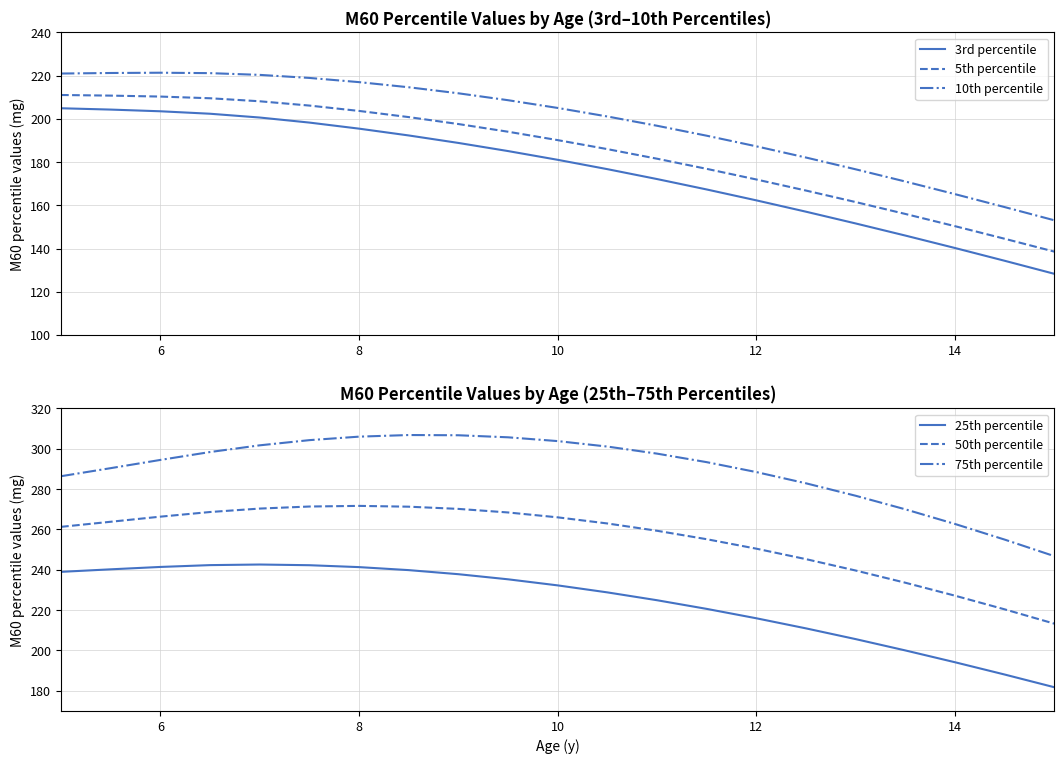

Rank the series by their maximum value, from lowest to highest.

3rd percentile, 5th percentile, 10th percentile, 25th percentile, 50th percentile, 75th percentile